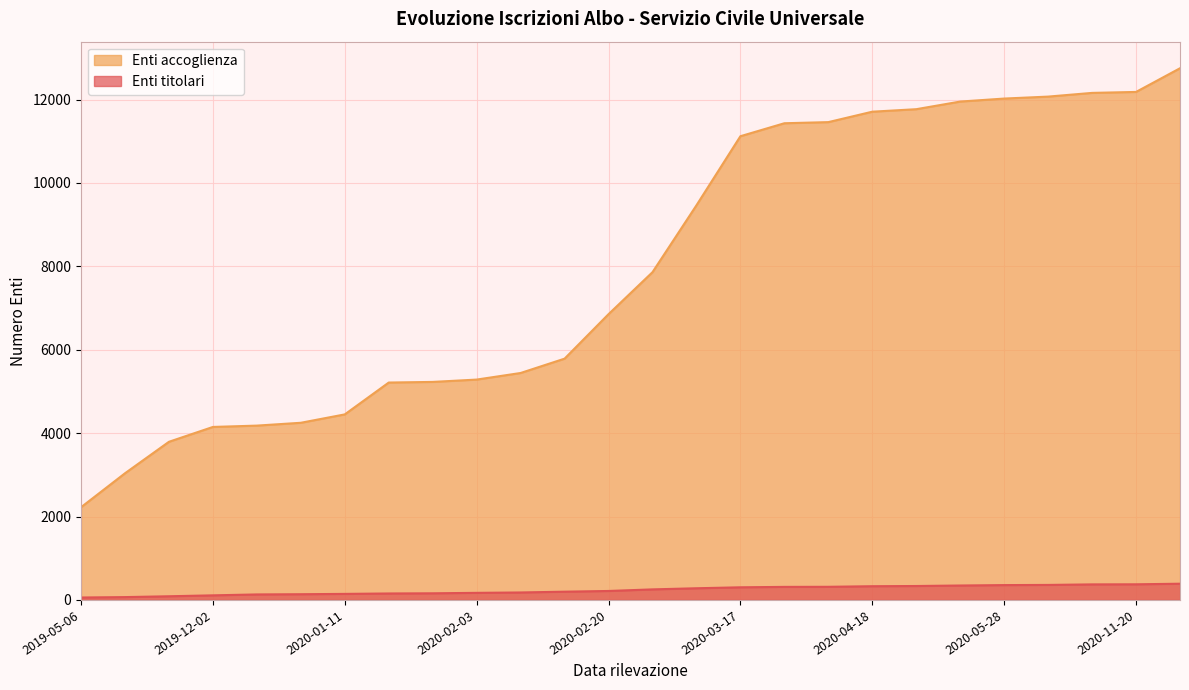

At how many categories does at least one series exceed 3947?

23